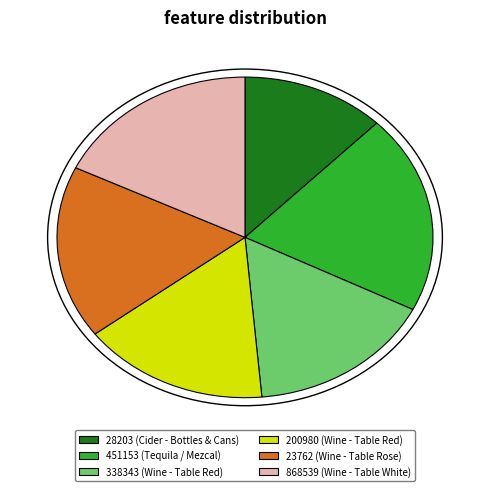

Combined, do 200980 and 338343 account for over 50%?

No